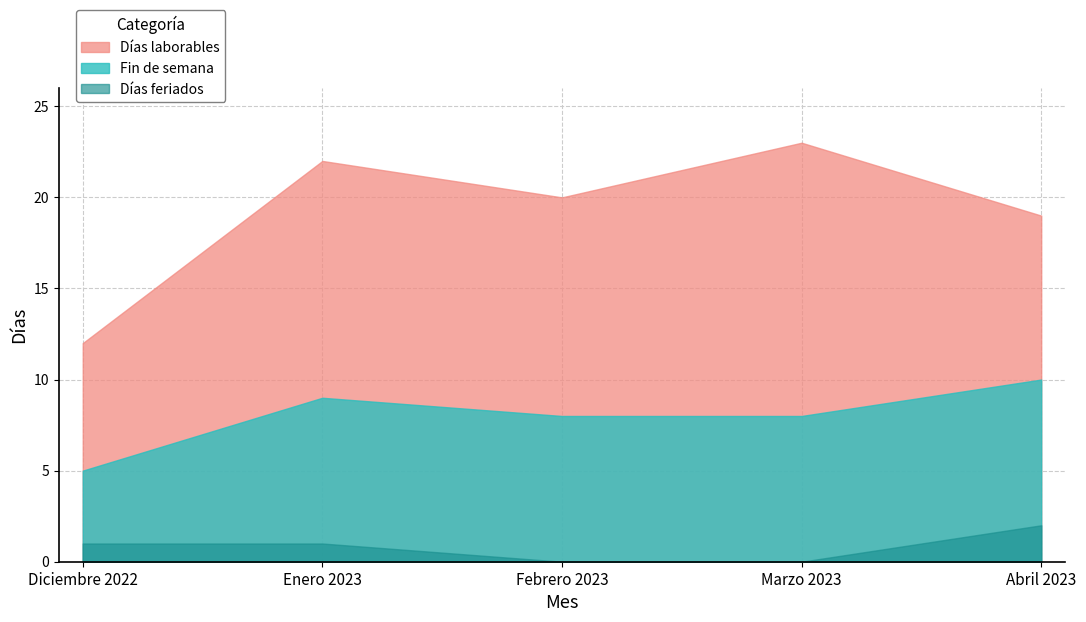

Rank the series by their maximum value, from highest to lowest.

Días laborables, Fin de semana, Días feriados